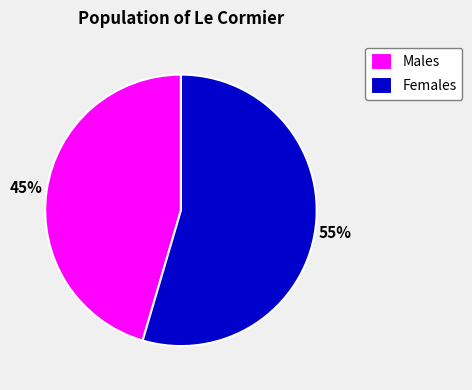

Which category has the smallest portion of the pie?

Males